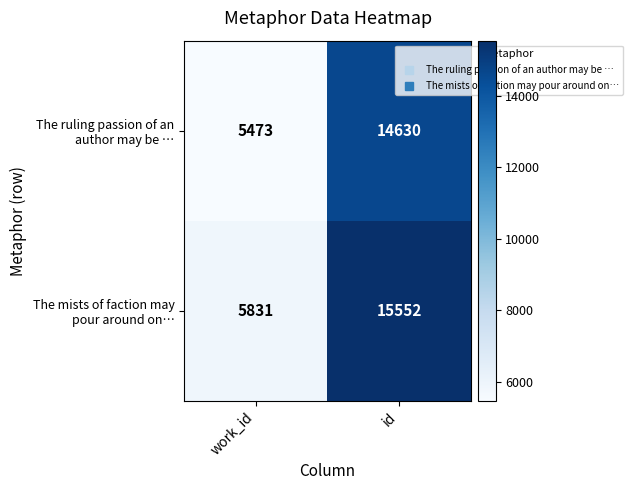

What is the greatest value displayed?

15552